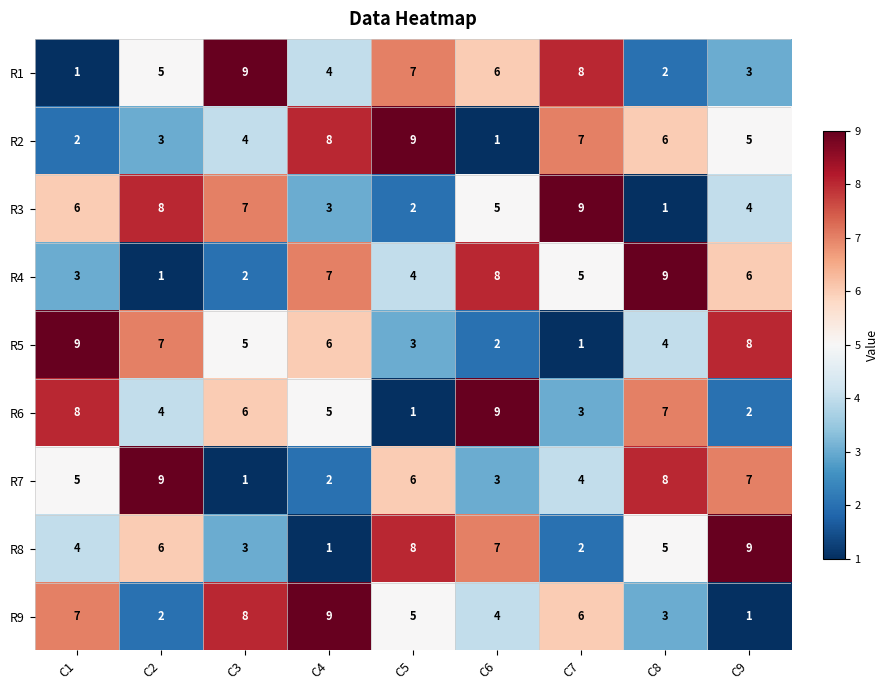

What is the average value of the R8 series?

5